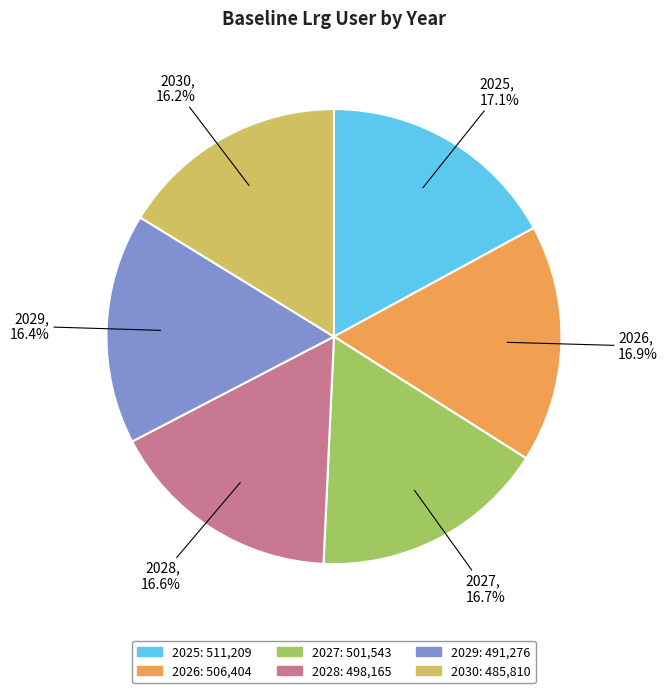

Between 2026 and 2029, which is larger?

2026